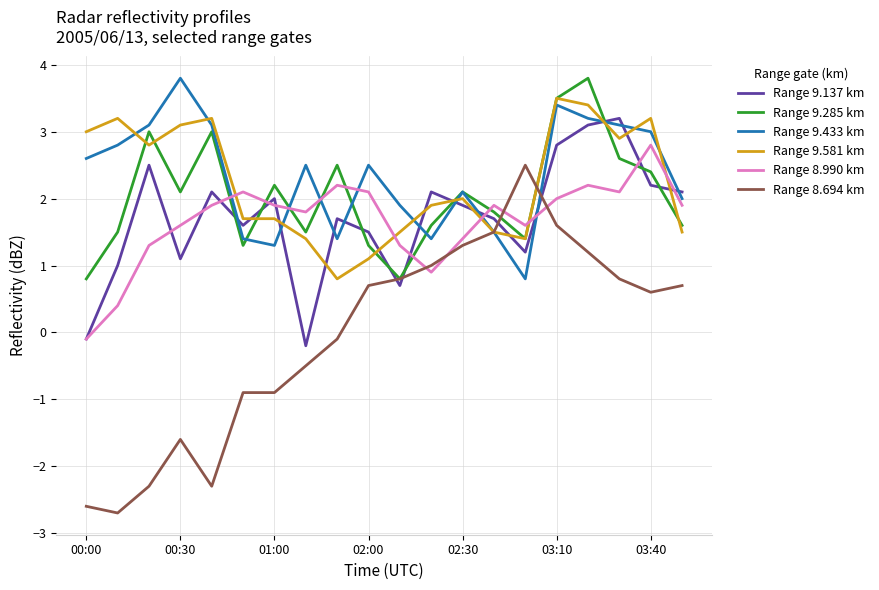

What is the average value of the Range 9.581 km series?

2.2